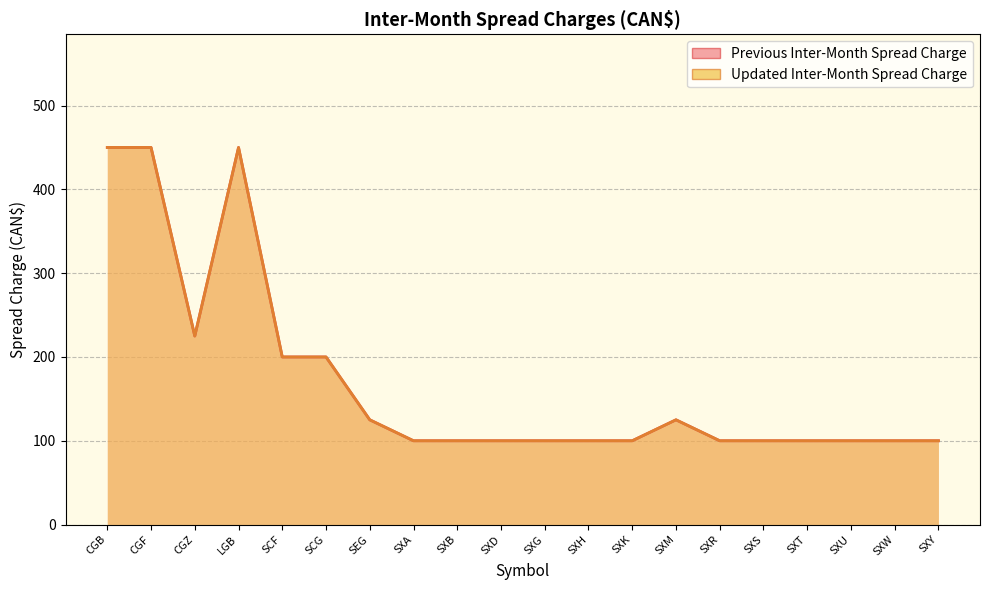

The value of Updated Inter-Month Spread Charge at SXS is 100. True or false?

True